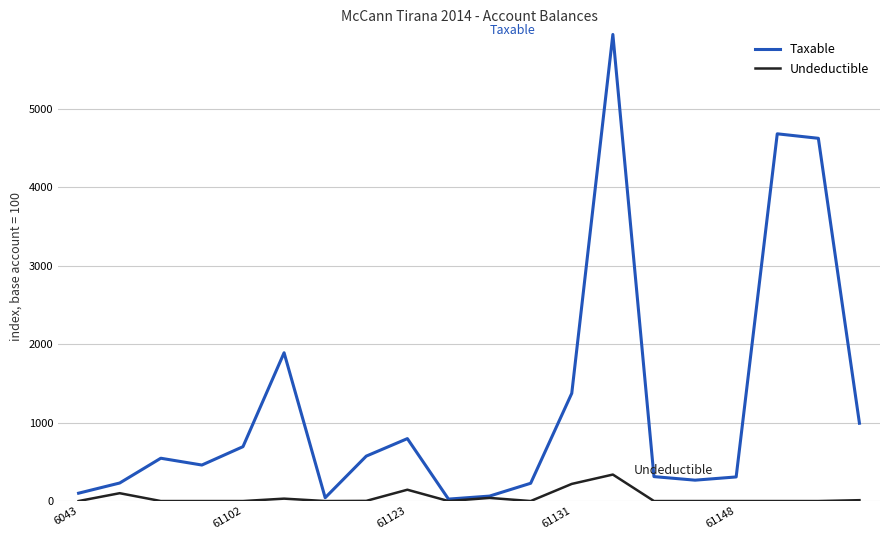

Rank the series by their maximum value, from highest to lowest.

Taxable, Undeductible